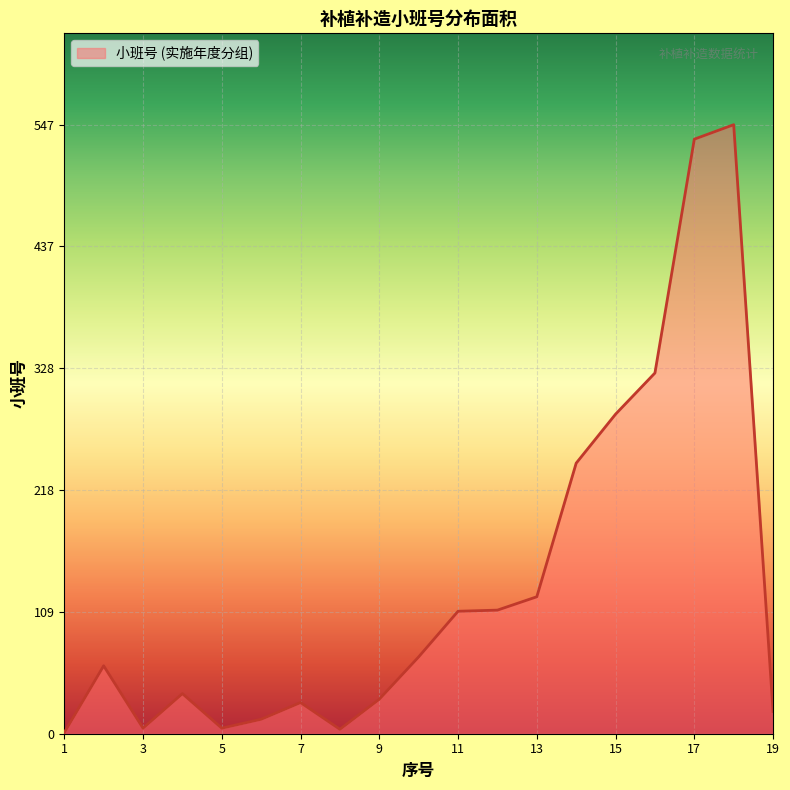

What is the maximum value shown in the chart?

547